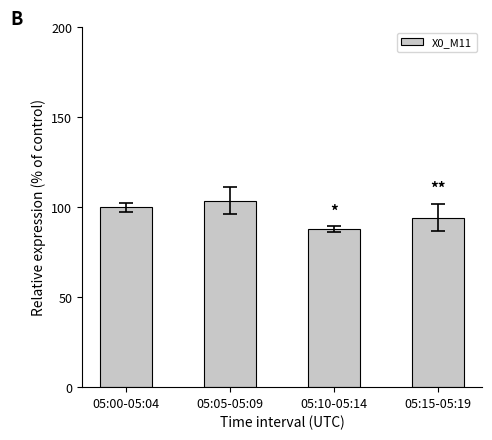

Rank the categories by value from highest to lowest.

05:05-05:09, 05:00-05:04, 05:15-05:19, 05:10-05:14